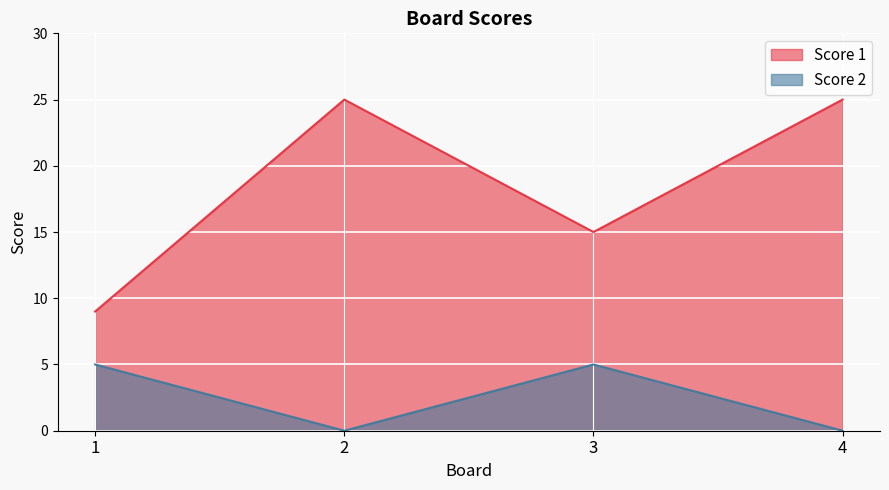

List the series in order of their overall mean, lowest first.

Score 2, Score 1